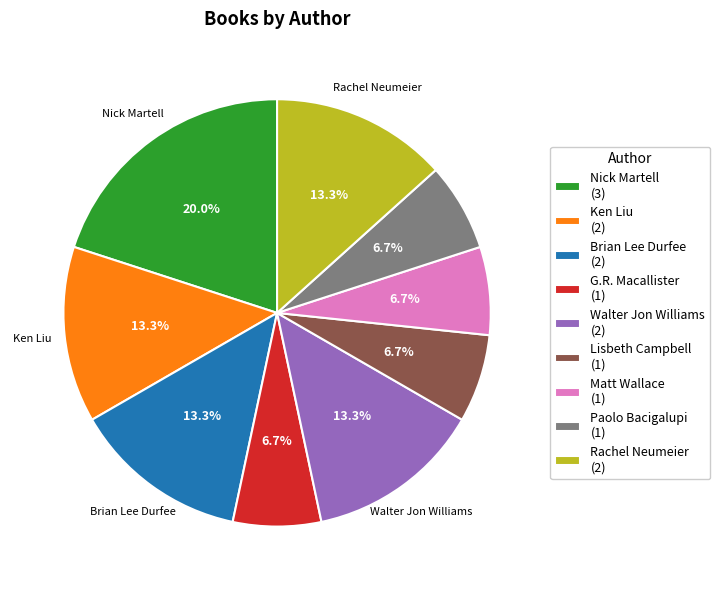

True or false: Walter Jon Williams accounts for 13% of the total.

True